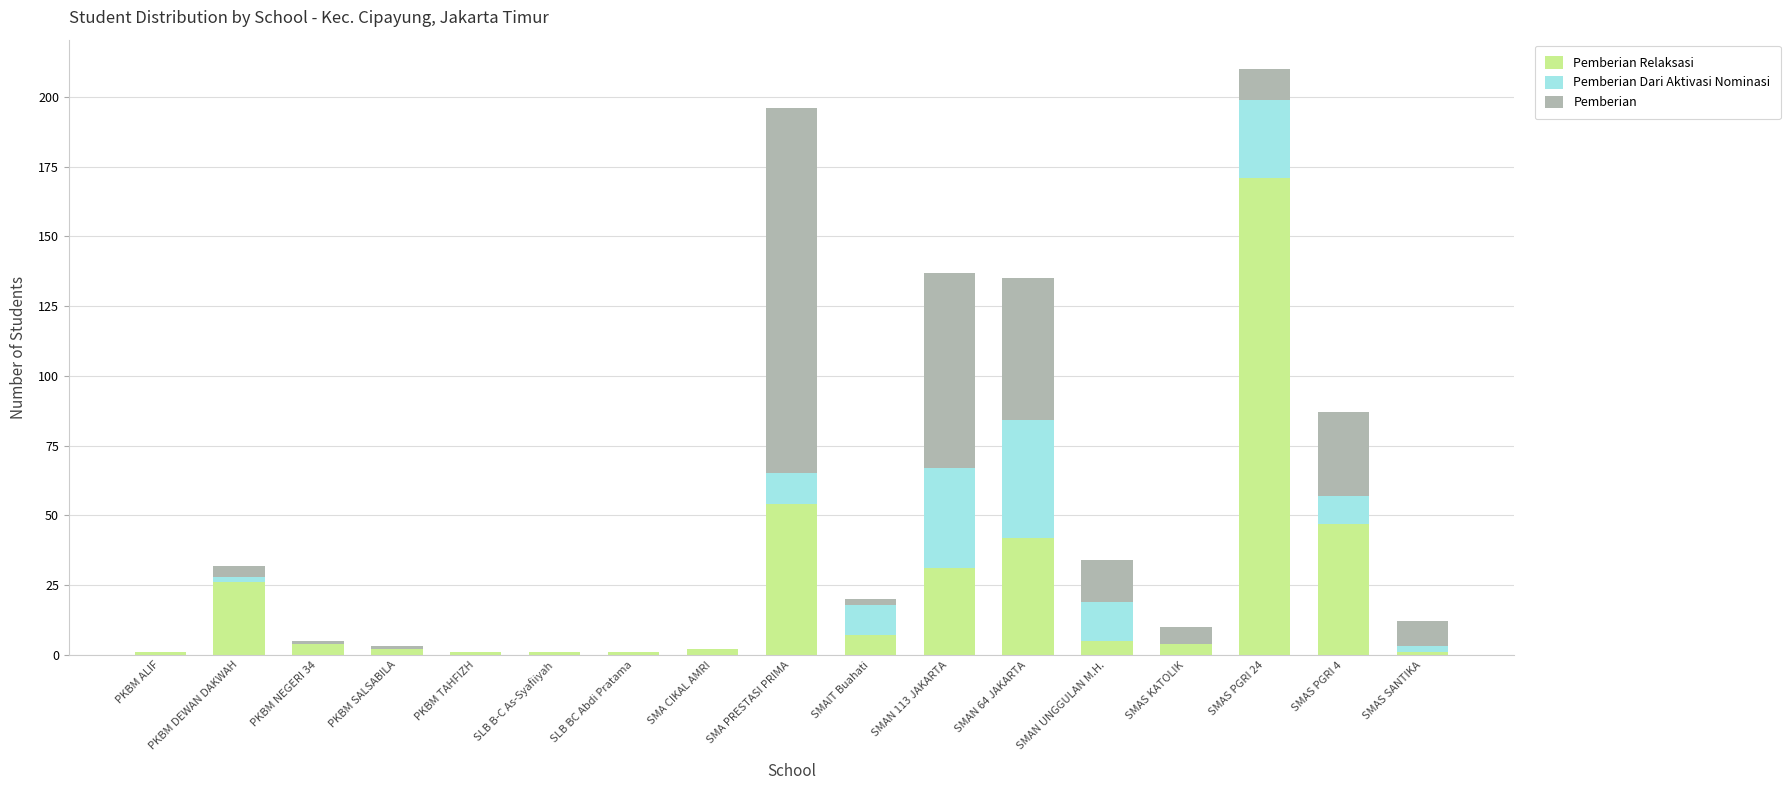

What is the total value across all series at SMAN UNGGULAN M.H.?

34